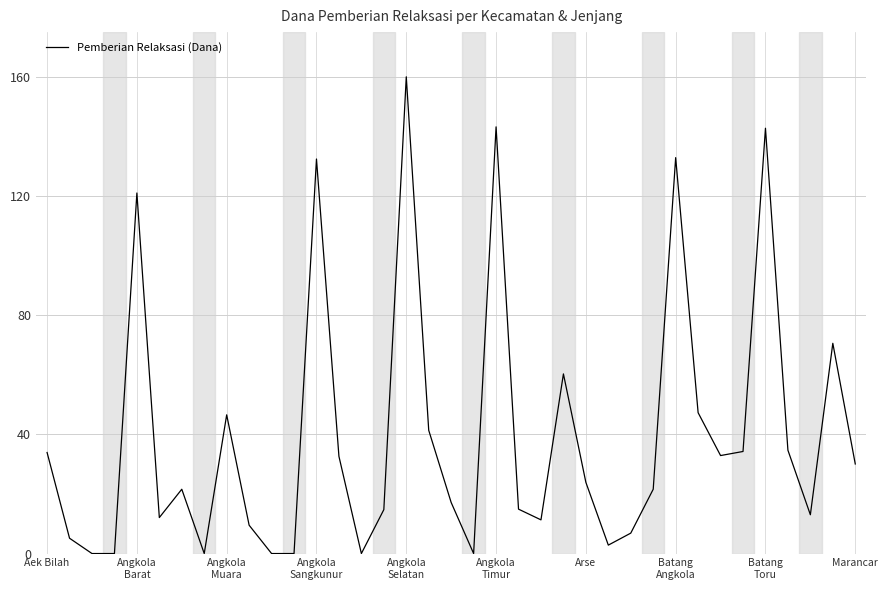

What is the maximum value shown in the chart?

160.0